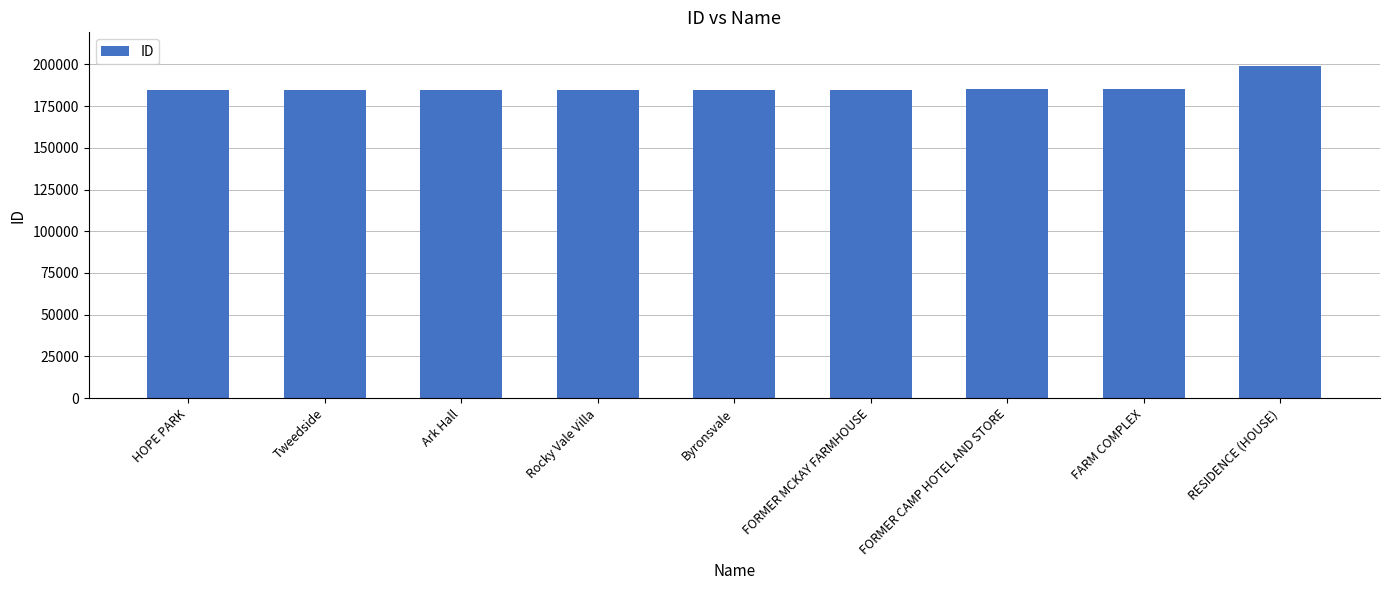

What is the value of the 3rd bar from the left?

184924